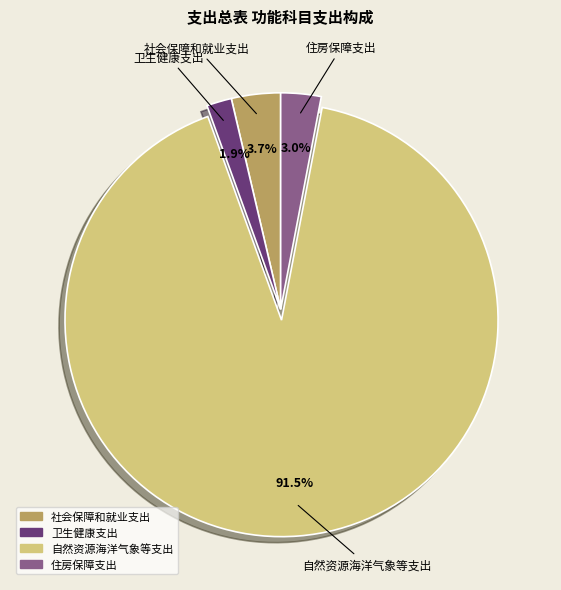

Which slice is the largest?

自然资源海洋气象等支出